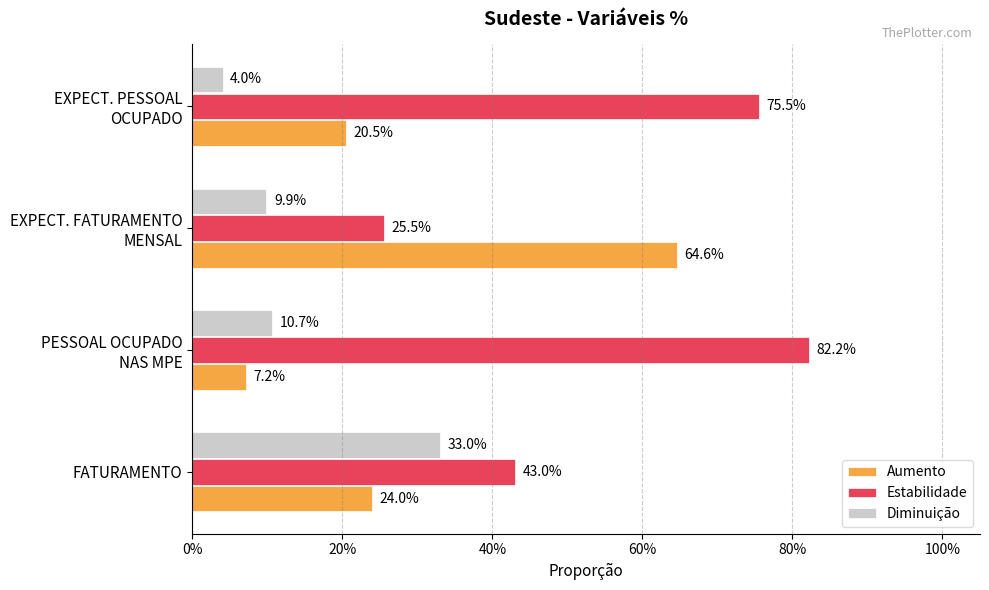

What is the average value of the Aumento series?

0.3